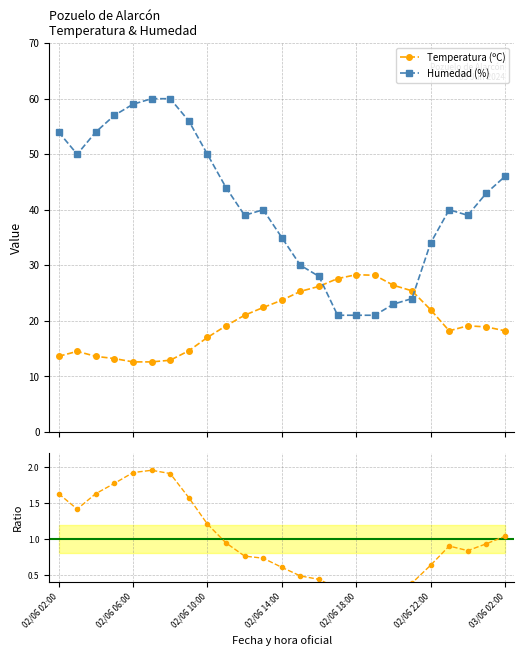

True or false: Temperatura (ºC) has more than 1 points higher than both neighbors.

True